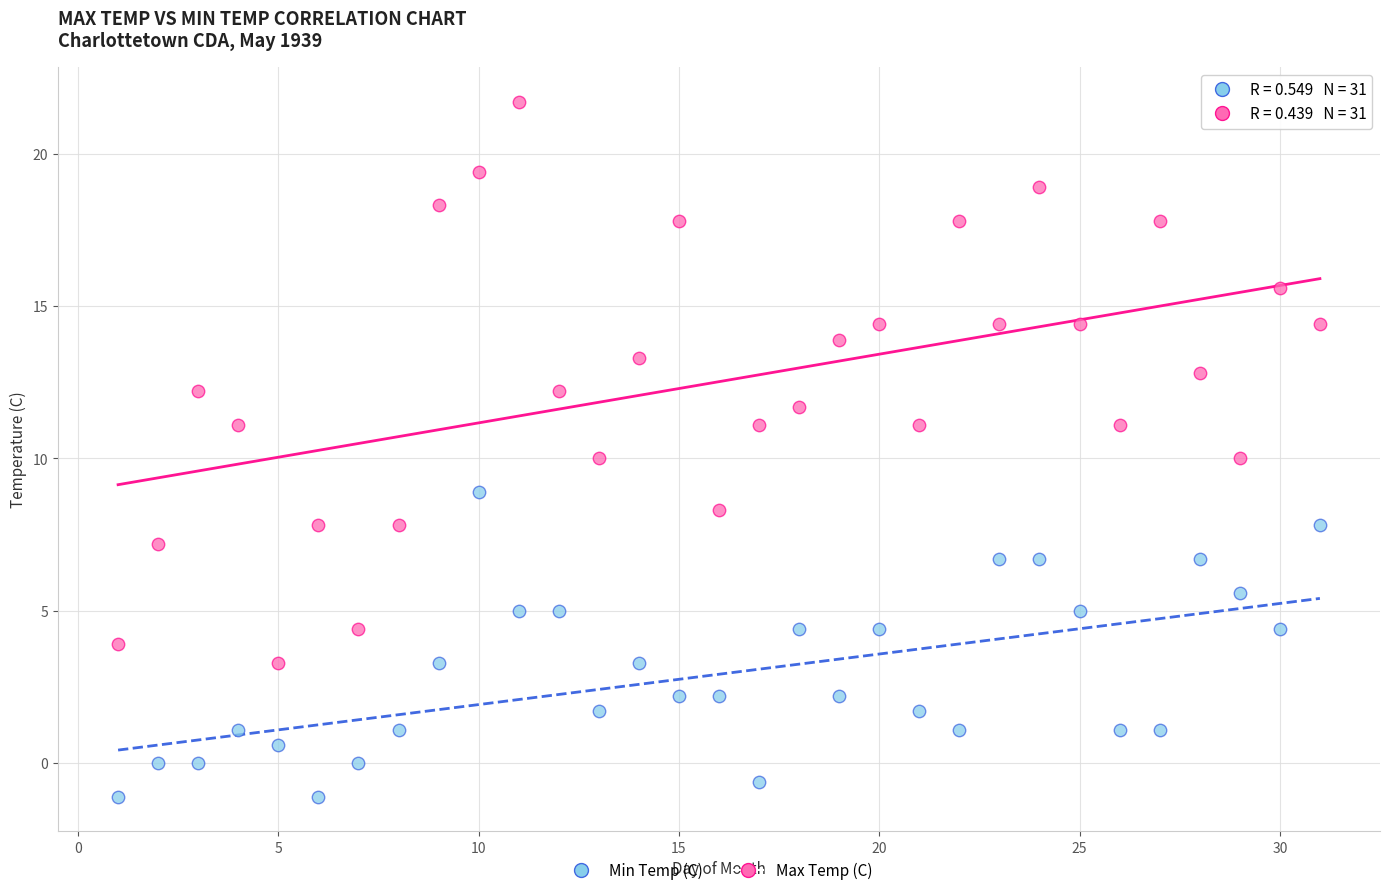

Which series has the widest spread of Y values?

Max Temp (C)